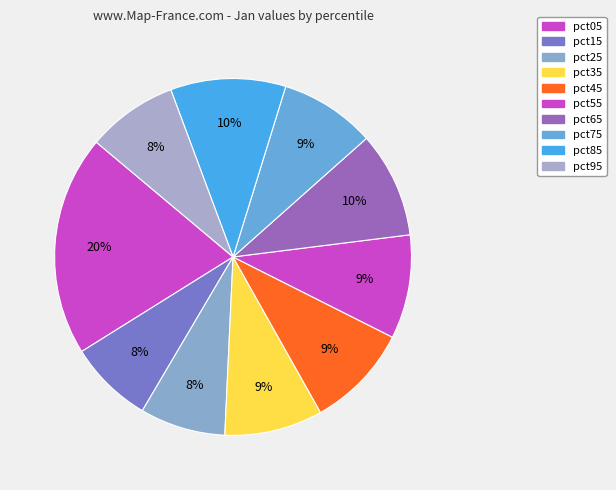

Do pct45 and pct85 together represent more than half of the pie?

No